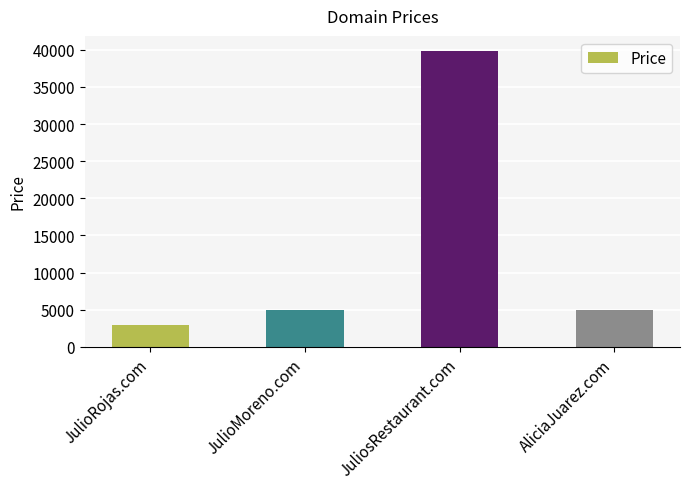

The value at AliciaJuarez.com is 2936. True or false?

False